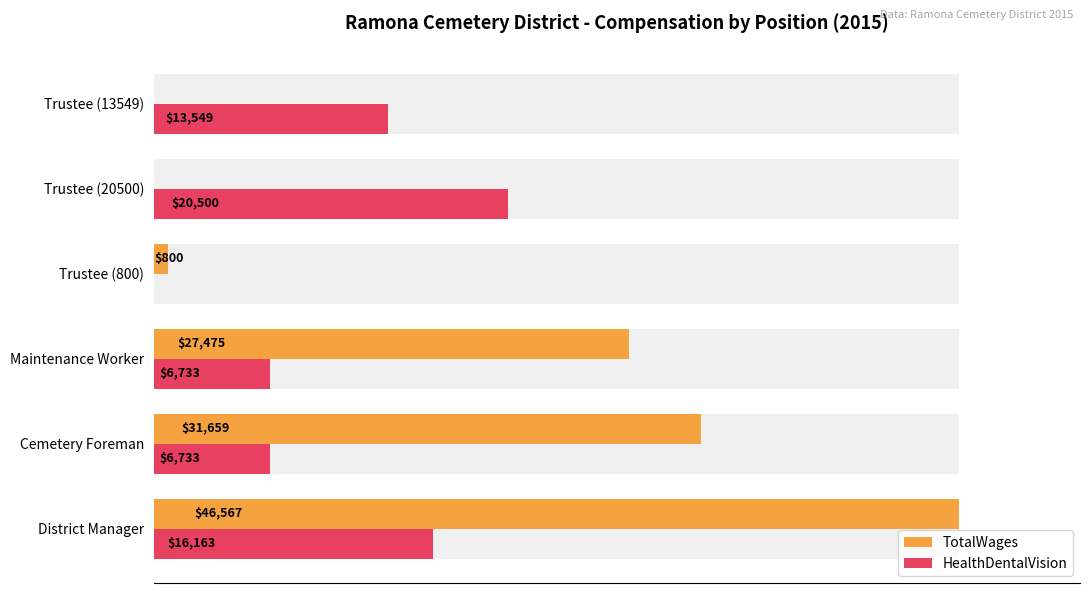

What is the difference between the second highest and second lowest values in the HealthDentalVision series?

9430